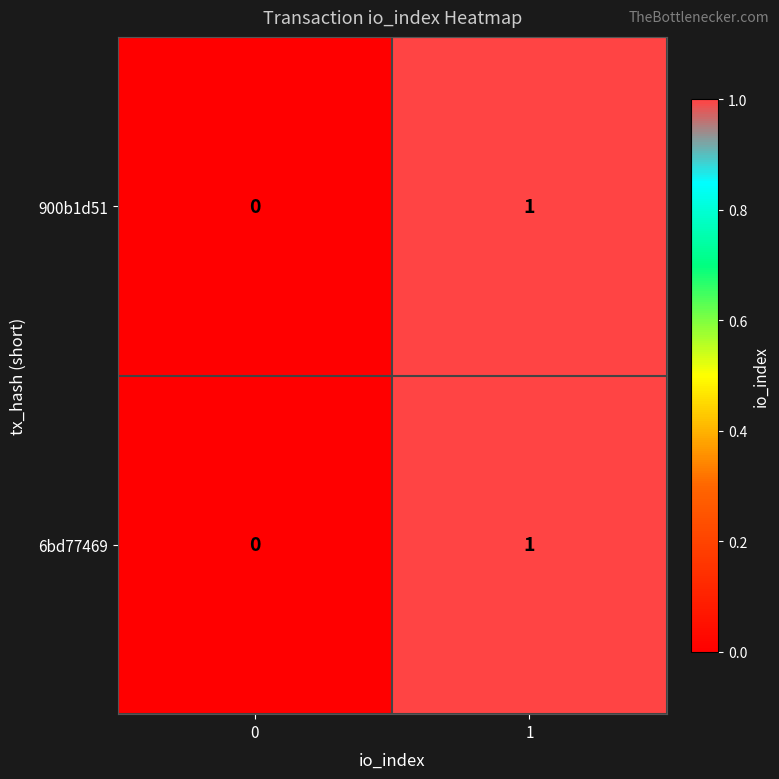

Is it true that 900b1d51 equals 1 at 1?

True